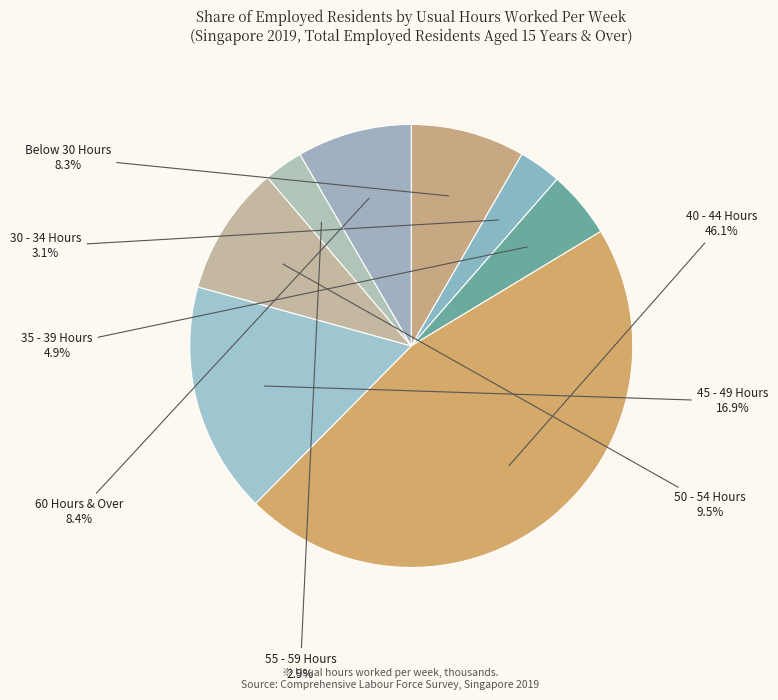

How many slices are in this pie chart?

8